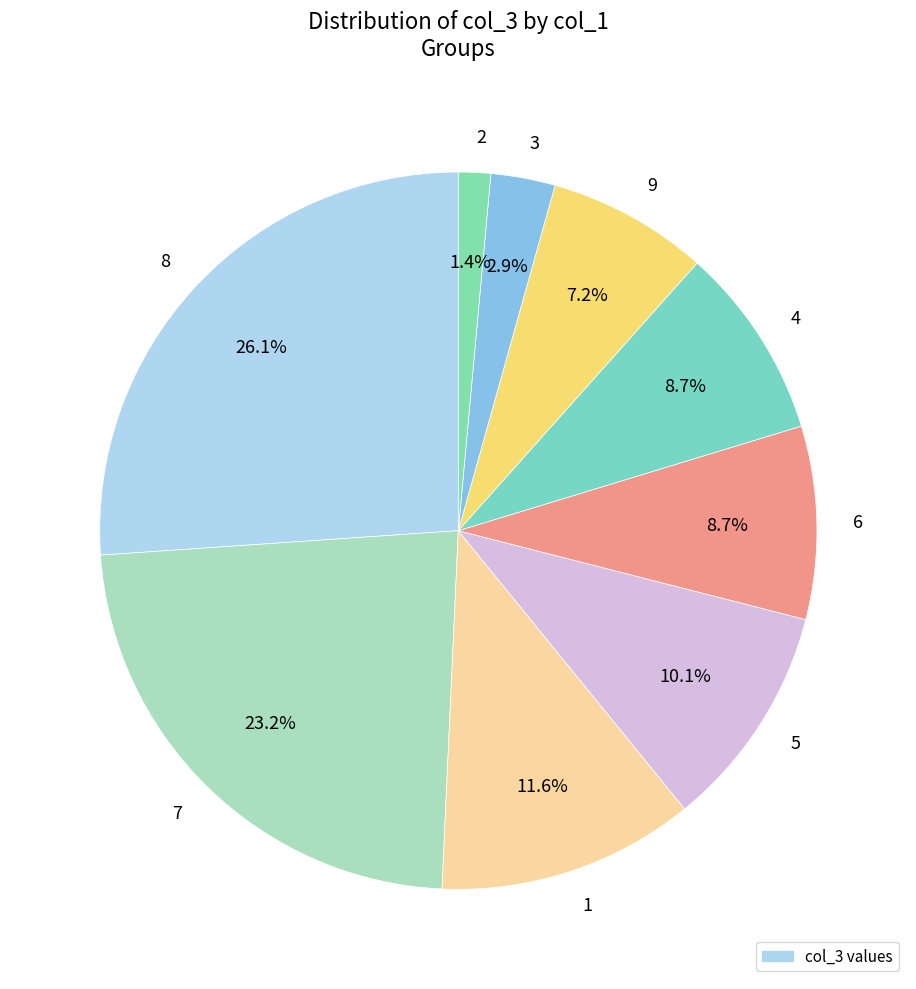

What is the largest slice in the pie chart?

8